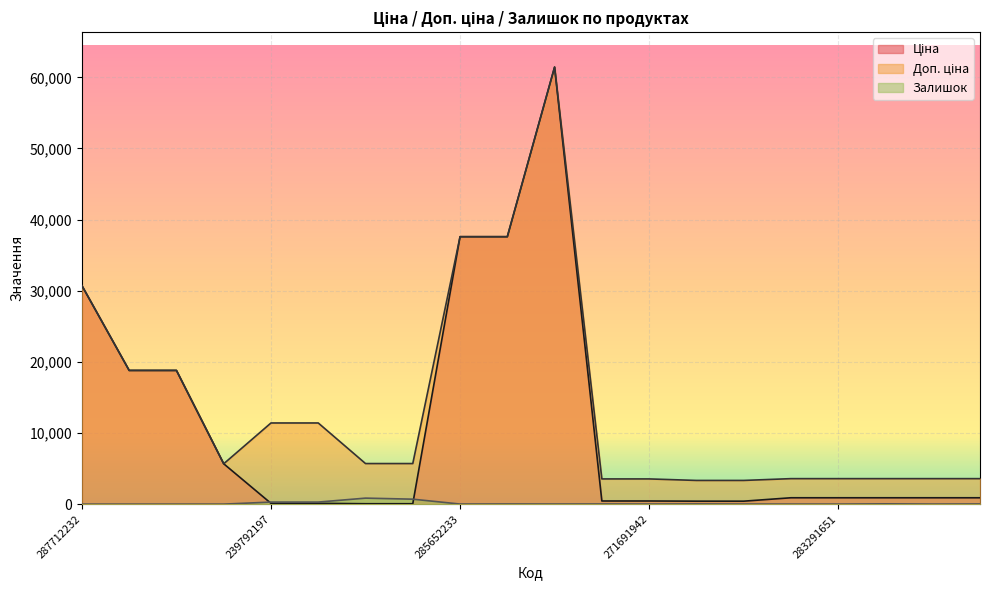

Is the value of Залишок at 287692233 greater than the value of Доп. ціна at 283291651?

No